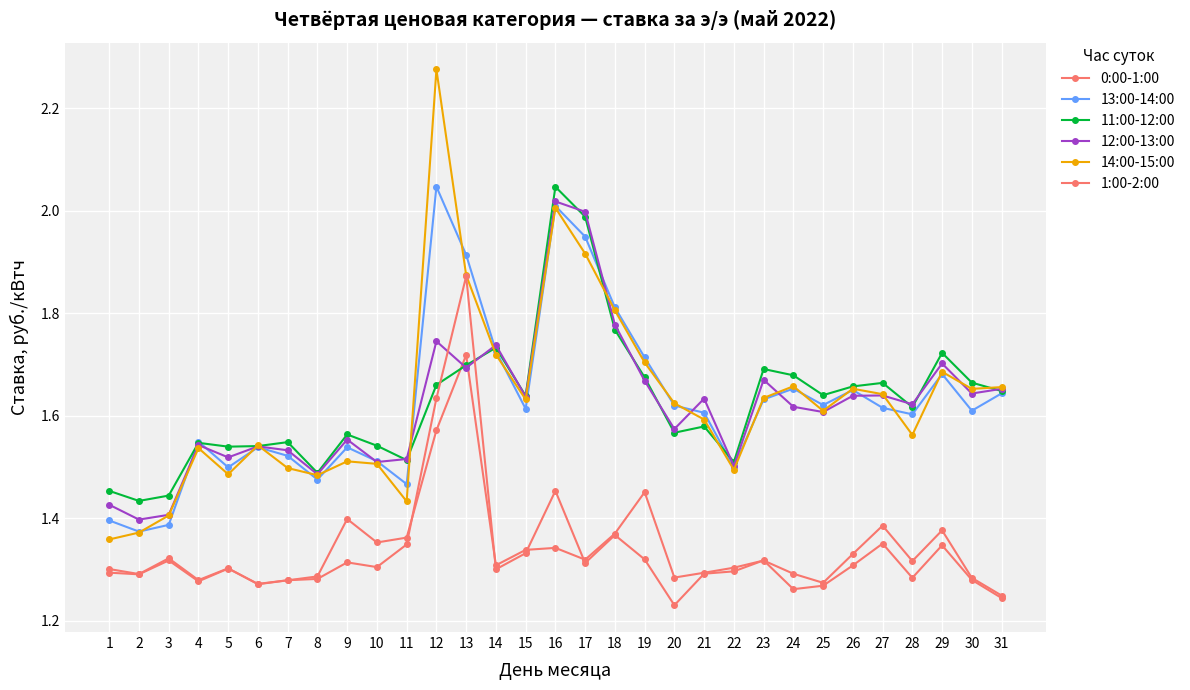

The 12:00-13:00 series shows 1.7 at 12. True or false?

True